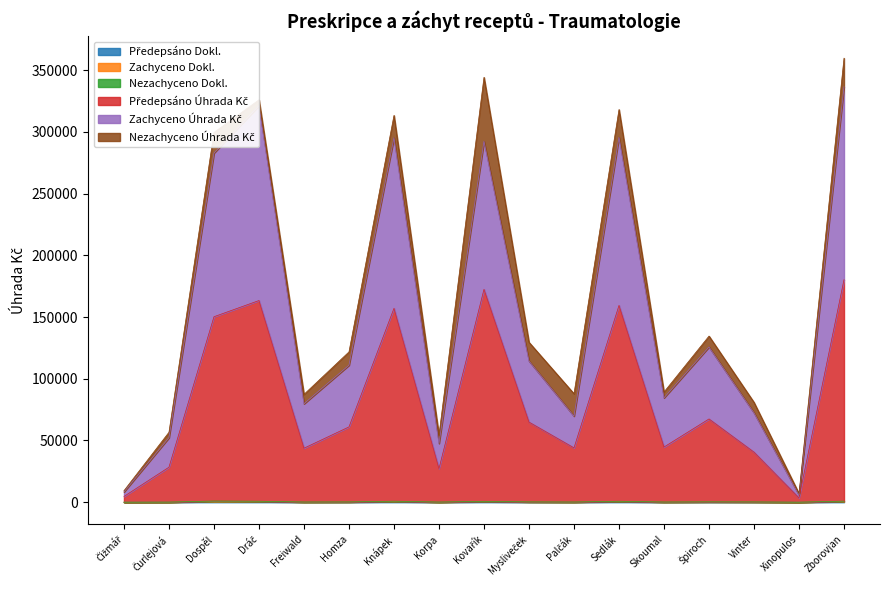

True or false: Zachyceno Úhrada Kč has more than 0 points higher than both neighbors.

True